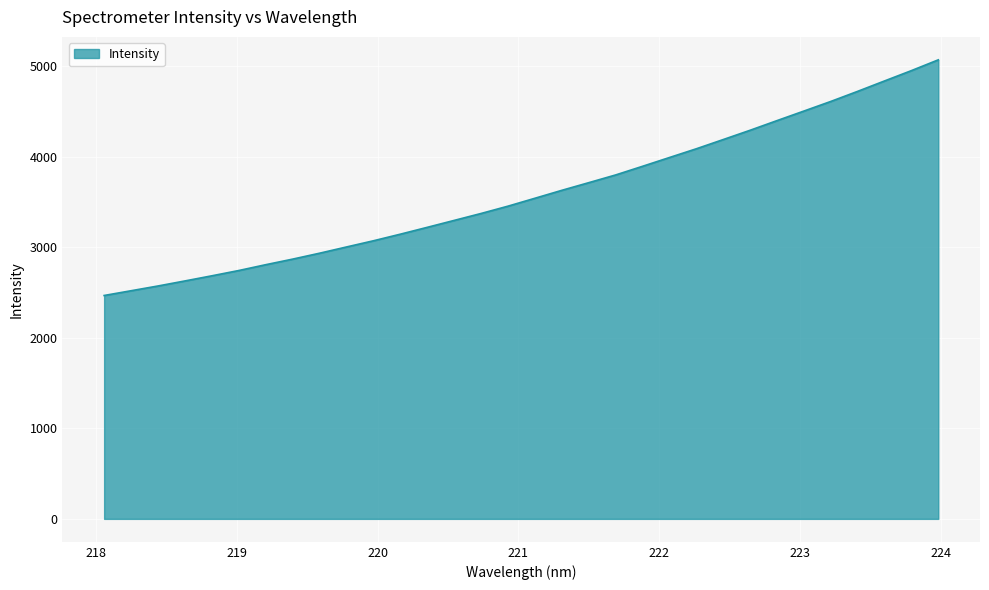

True or false: the data has more than 2 interior local peaks.

False